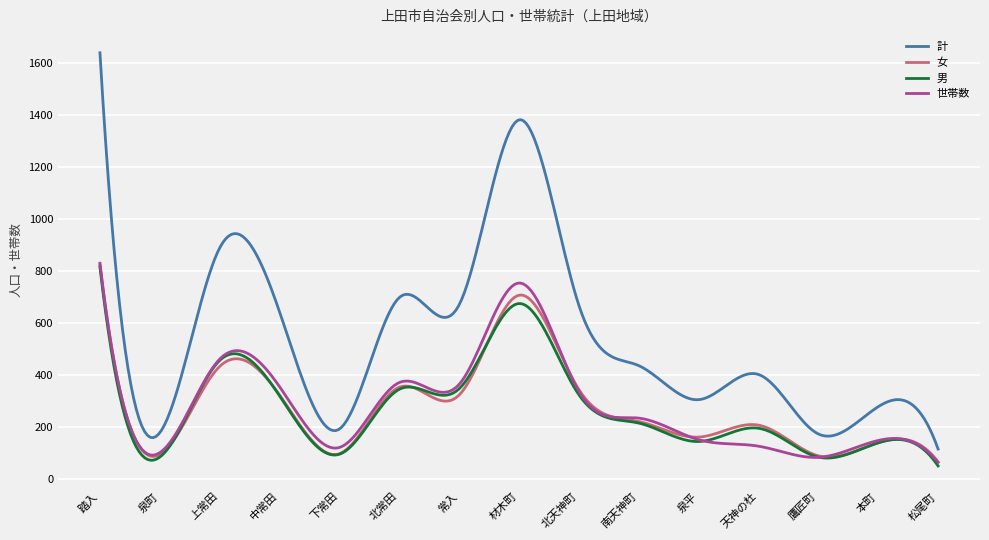

Which series has the widest spread of values?

計